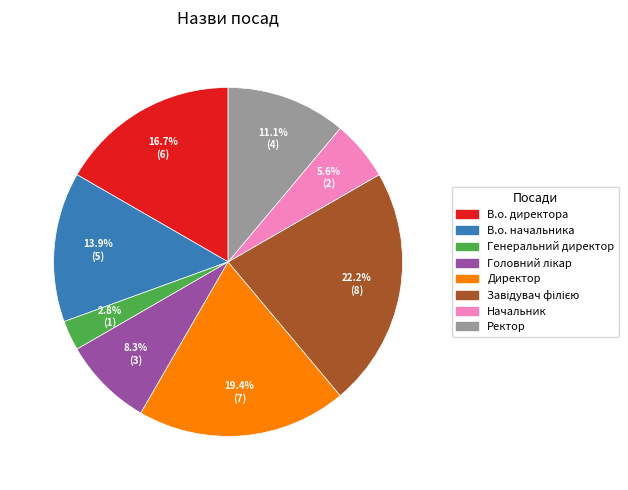

The Генеральний директор slice represents 3% of the pie. True or false?

True